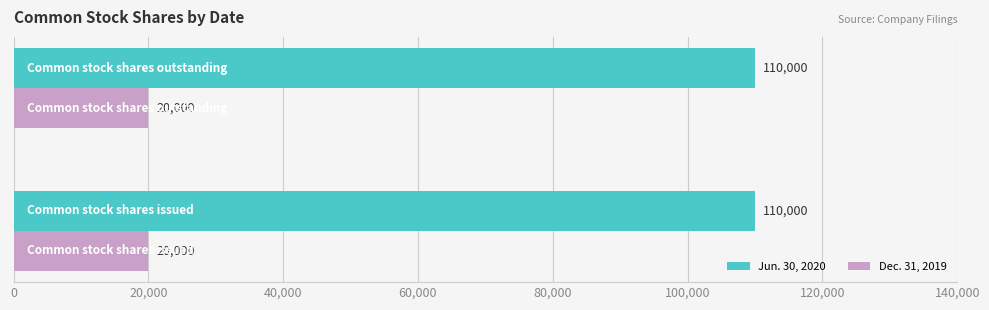

What is the lowest value of the Dec. 31, 2019 series?

20000